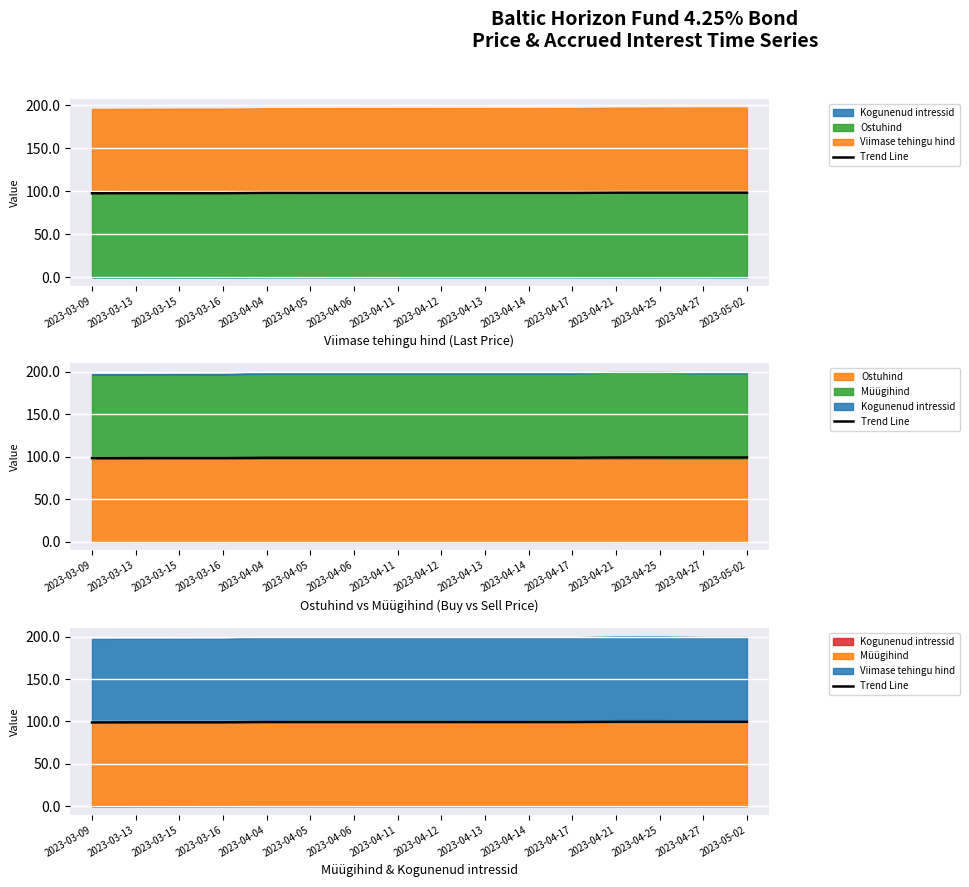

What is the average value?

99.3